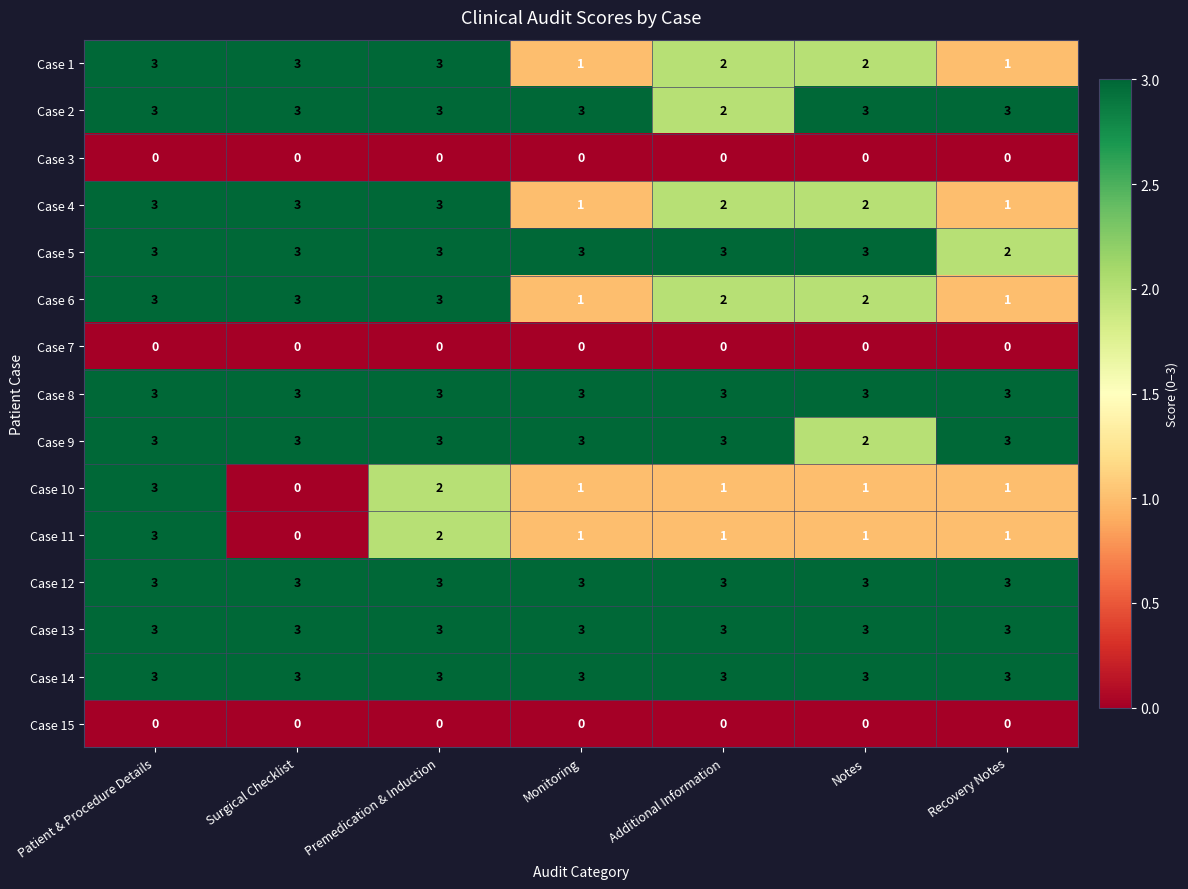

At how many categories does at least one series exceed 1?

7